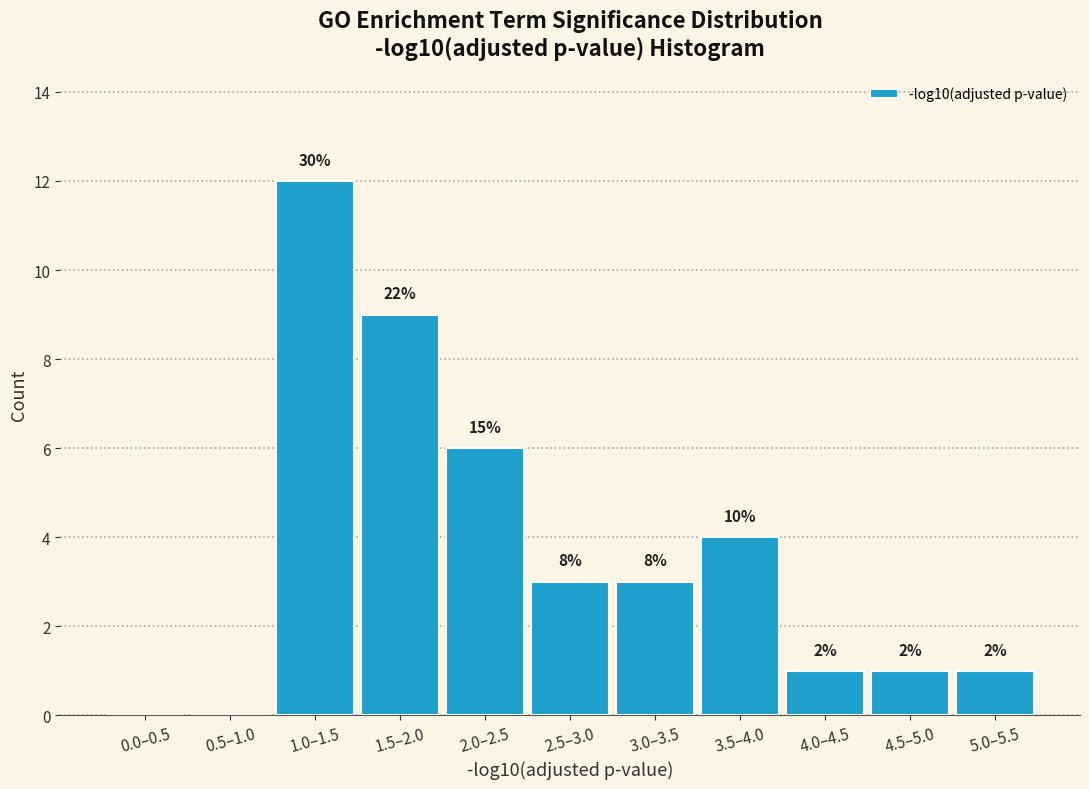

Are the bars horizontal?

No